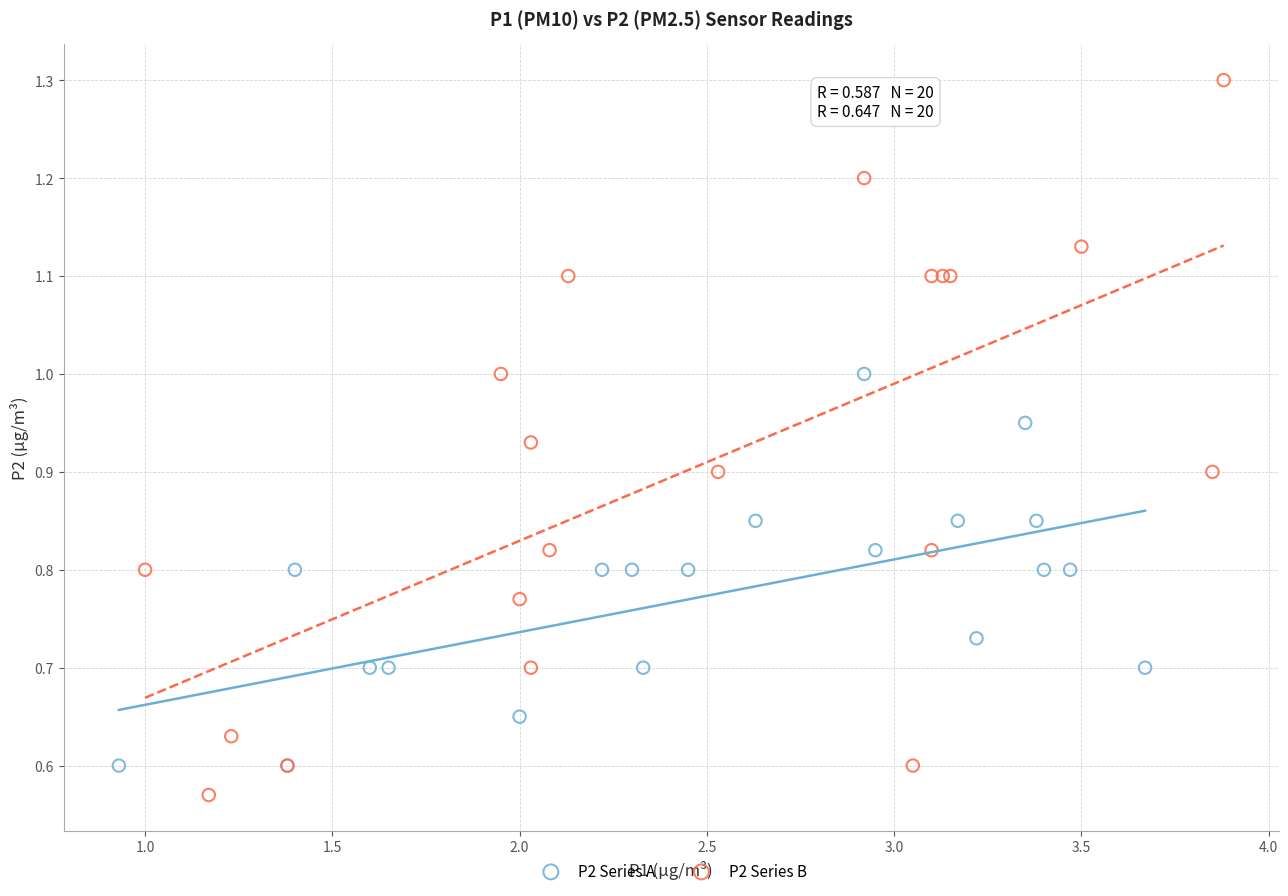

Which series has the widest spread of Y values?

P2 Series B